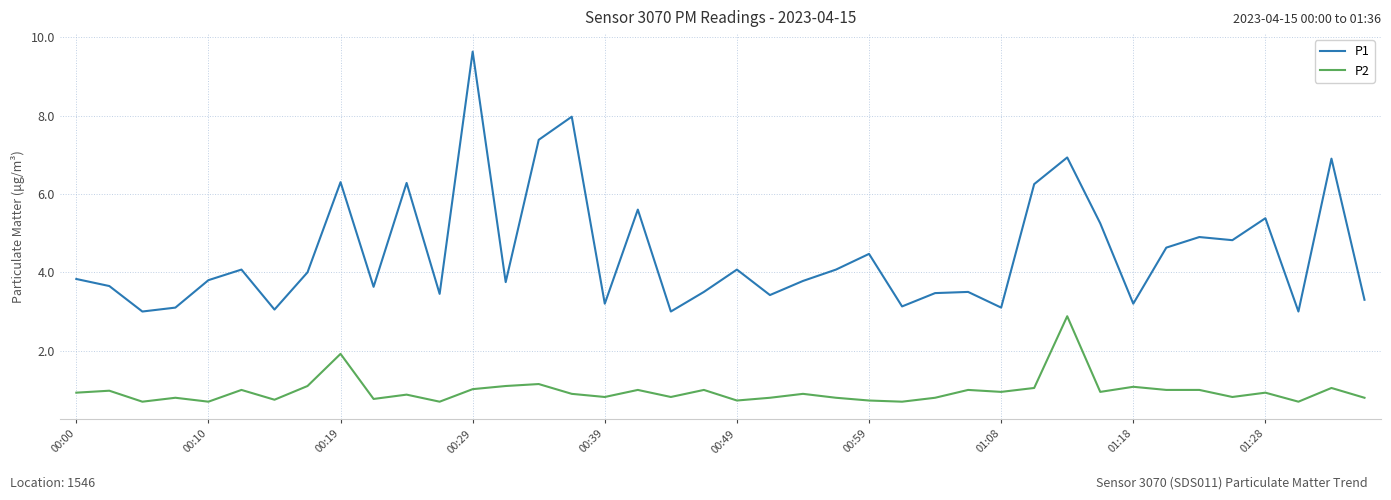

How many lines are shown in the chart?

2